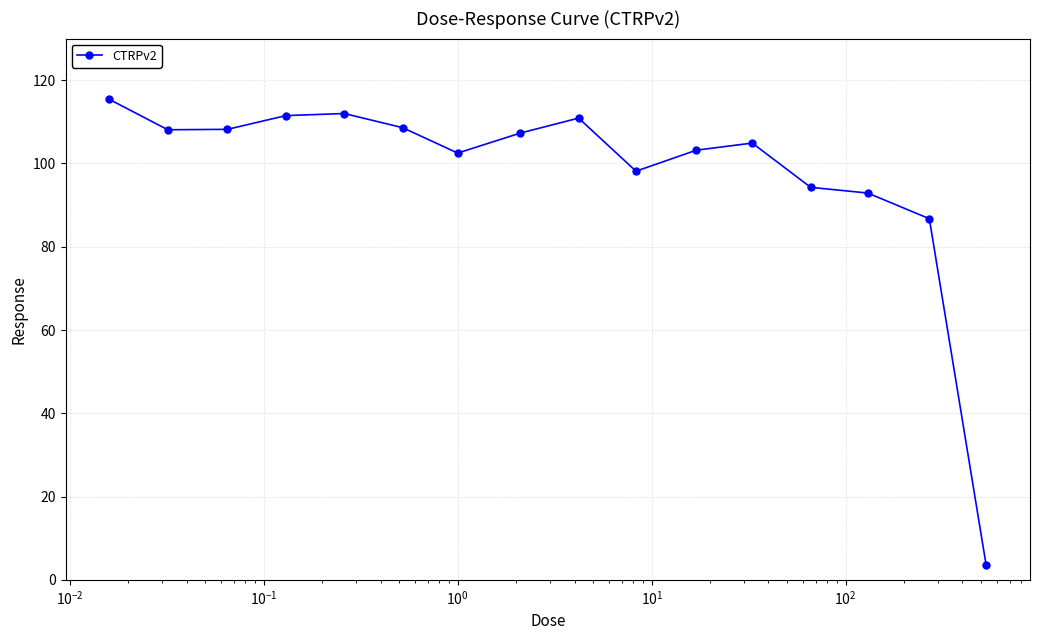

True or false: the data has more than 0 interior local peaks.

True